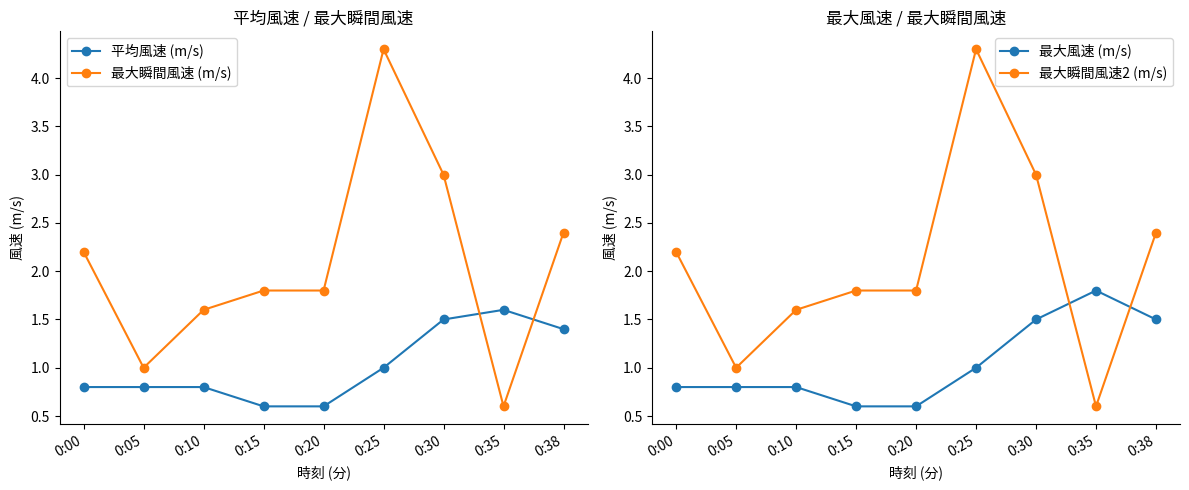

Reading right to left, extract all data points from this chart.

平均風速 (m/s): 1.4	1.6	1.5	1.0	0.6	0.6	0.8	0.8	0.8
最大瞬間風速 (m/s): 2.4	0.6	3.0	4.3	1.8	1.8	1.6	1.0	2.2
最大風速 (m/s): 1.5	1.8	1.5	1.0	0.6	0.6	0.8	0.8	0.8
最大瞬間風速2 (m/s): 2.4	0.6	3.0	4.3	1.8	1.8	1.6	1.0	2.2